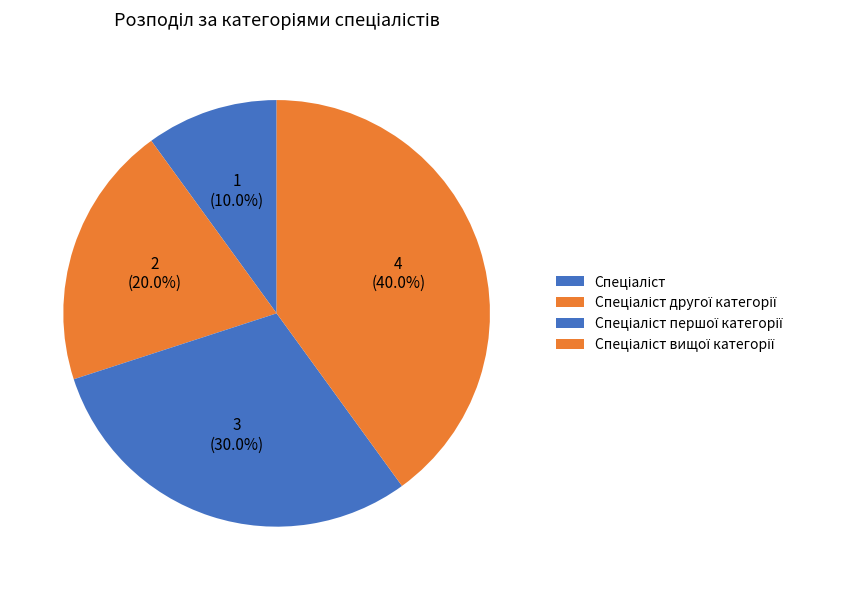

What percentage is the Спеціаліст першої категорії slice, to the nearest percent?

30%